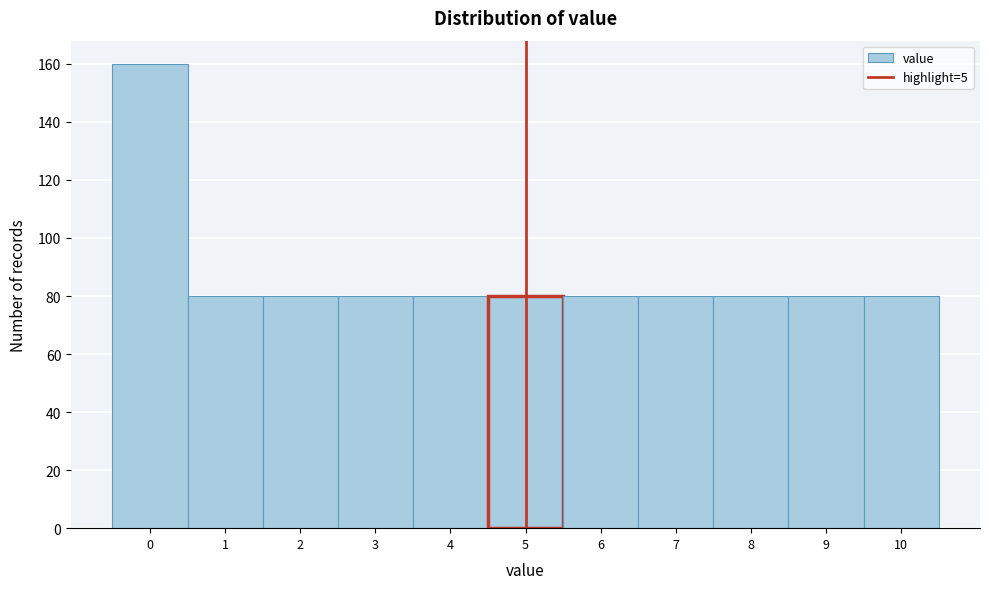

Reading right to left, extract all data points from this chart.

80	80	80	80	80	80	80	80	80	80	160